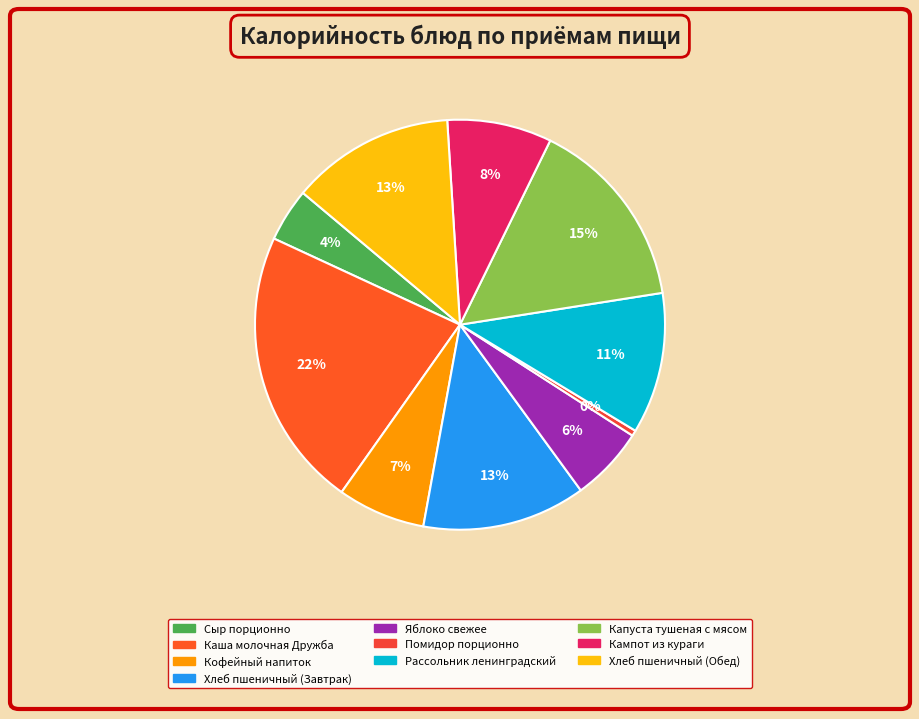

Count the number of slices in the pie.

10